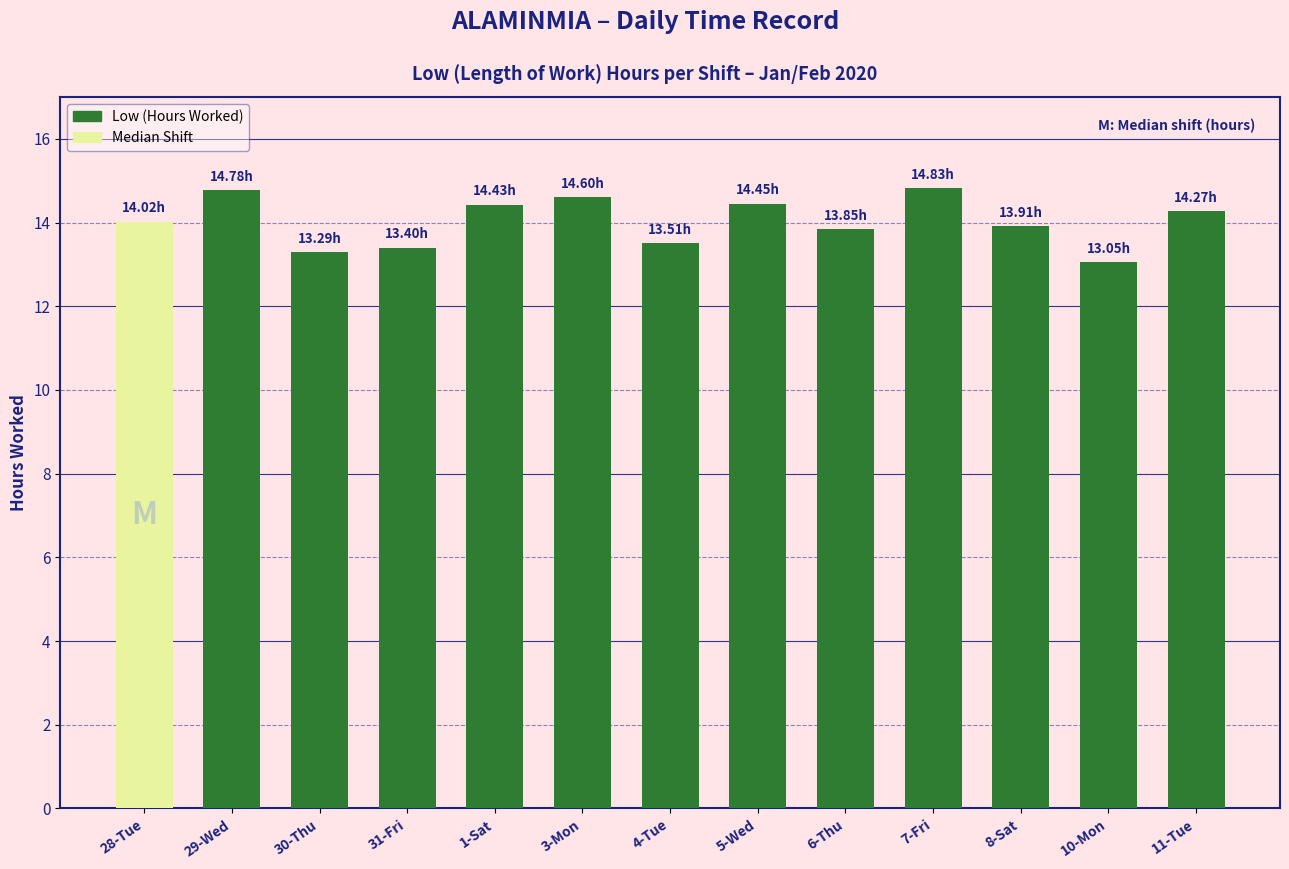

The chart shows a value of 25.2 at 3-Mon. True or false?

False